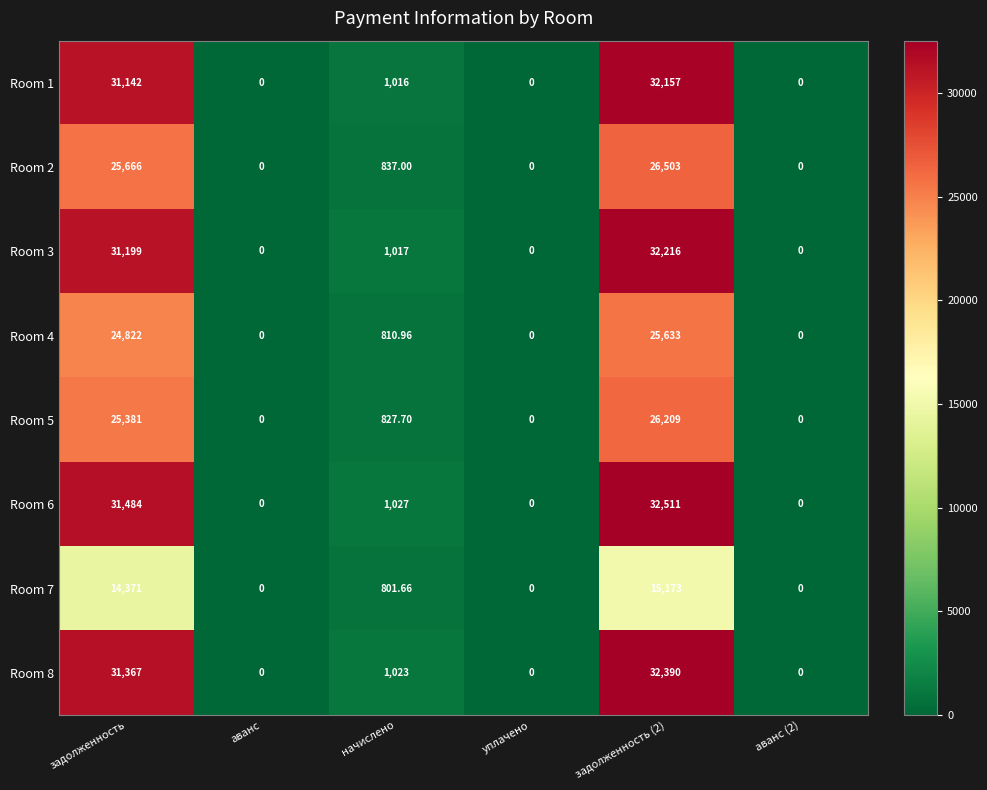

Where is Room 5 nearest to the value 13104?

начислено